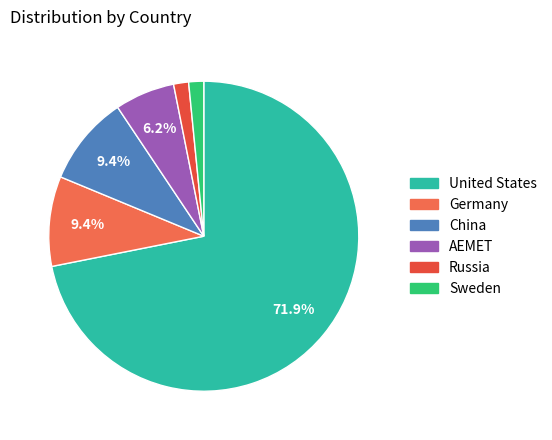

To the nearest percent, what percentage of the pie is Germany?

9%